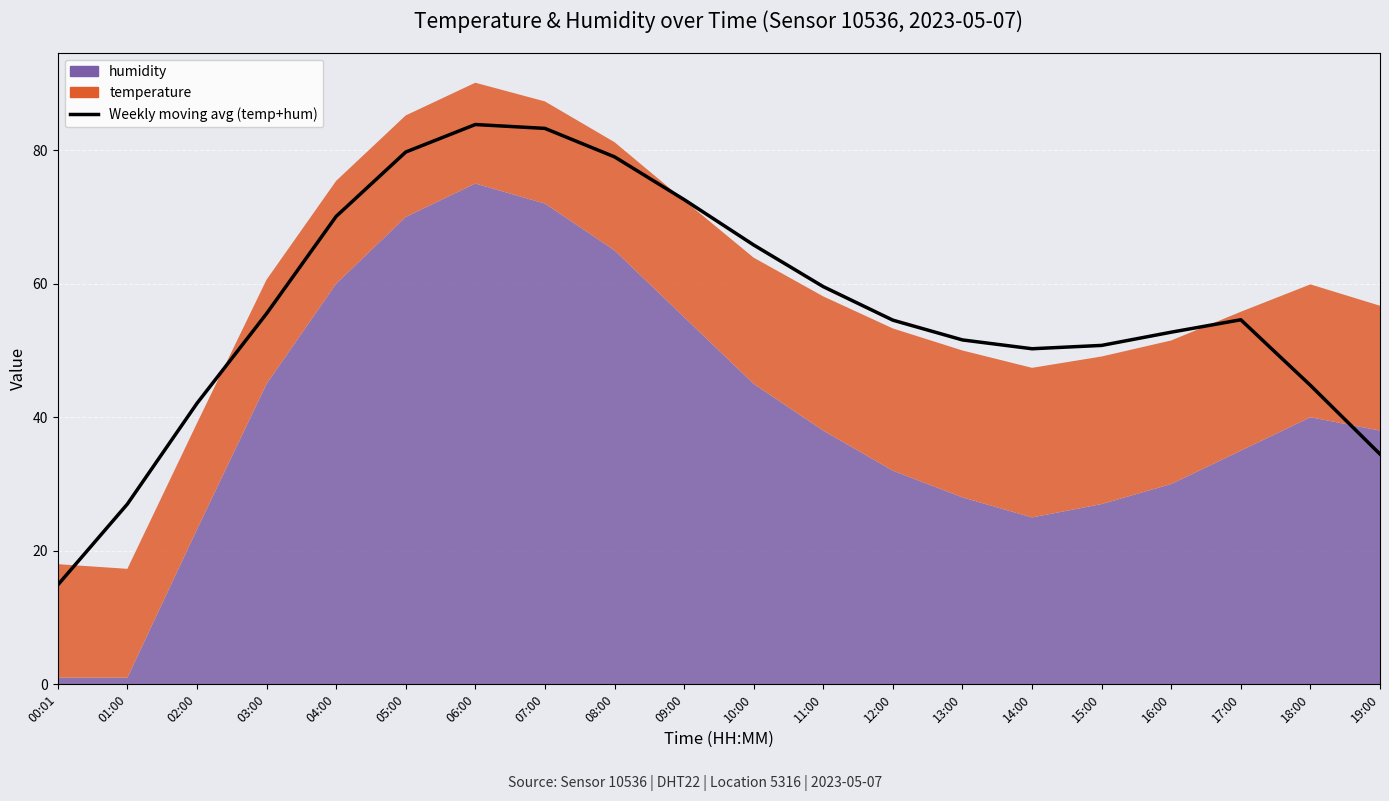

At which category does the chart reach its minimum across all series?

00:01